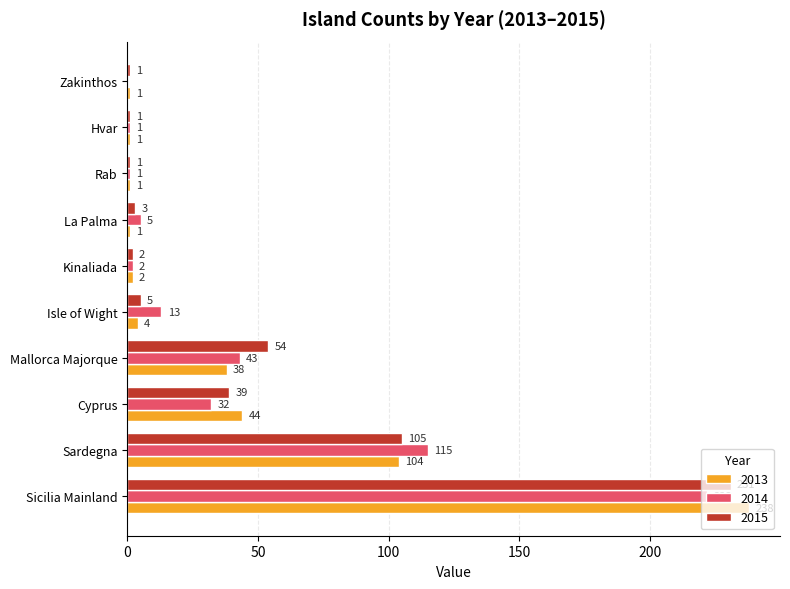

Which series changed the most between Sicilia Mainland and Isle of Wight?

2013